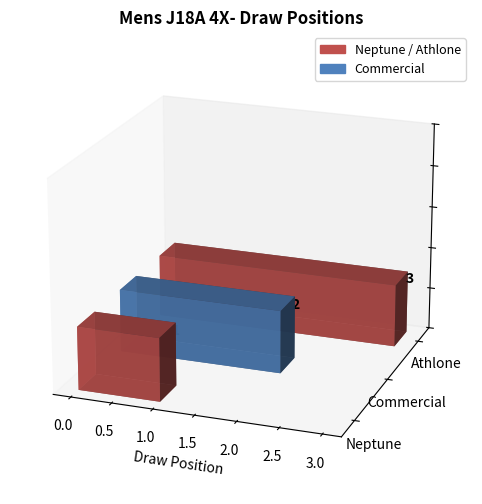

Does the chart contain stacked bars?

No